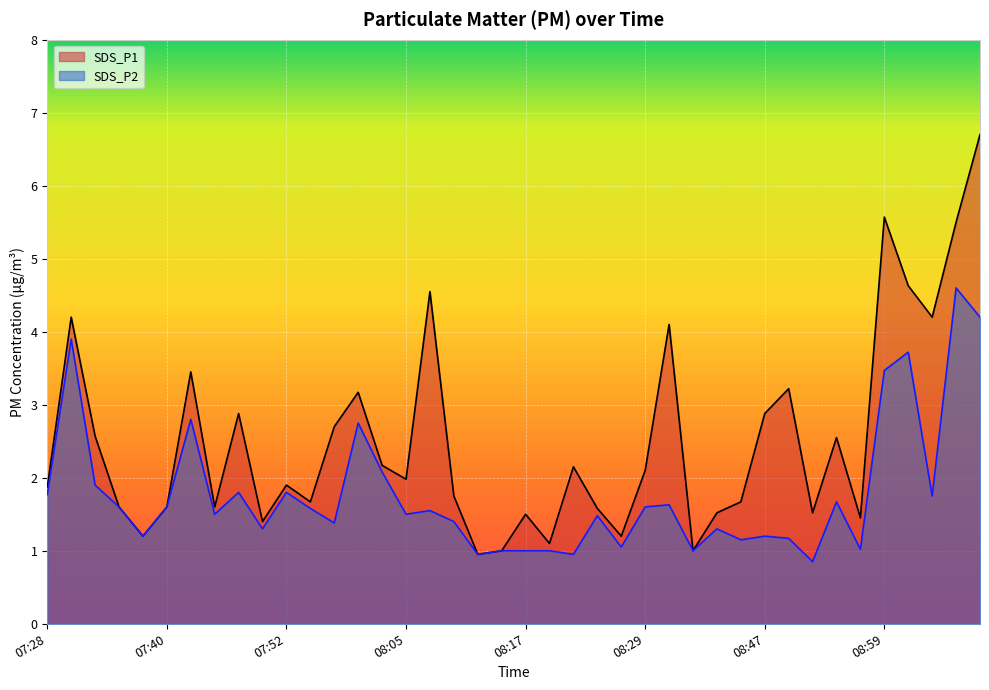

What is the value of the SDS_P1 point at the 30th from the left?

1.7